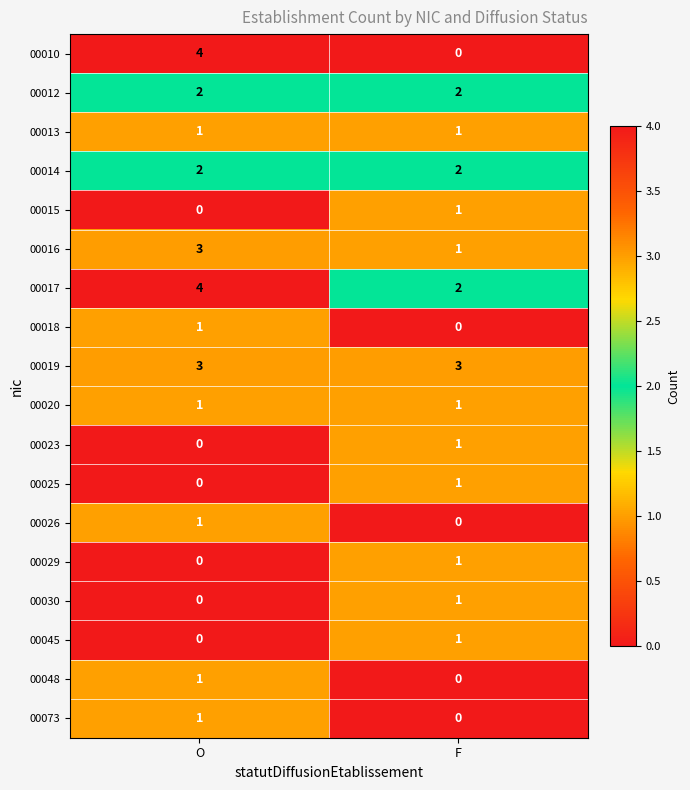

At which label does 00018 reach its minimum?

F